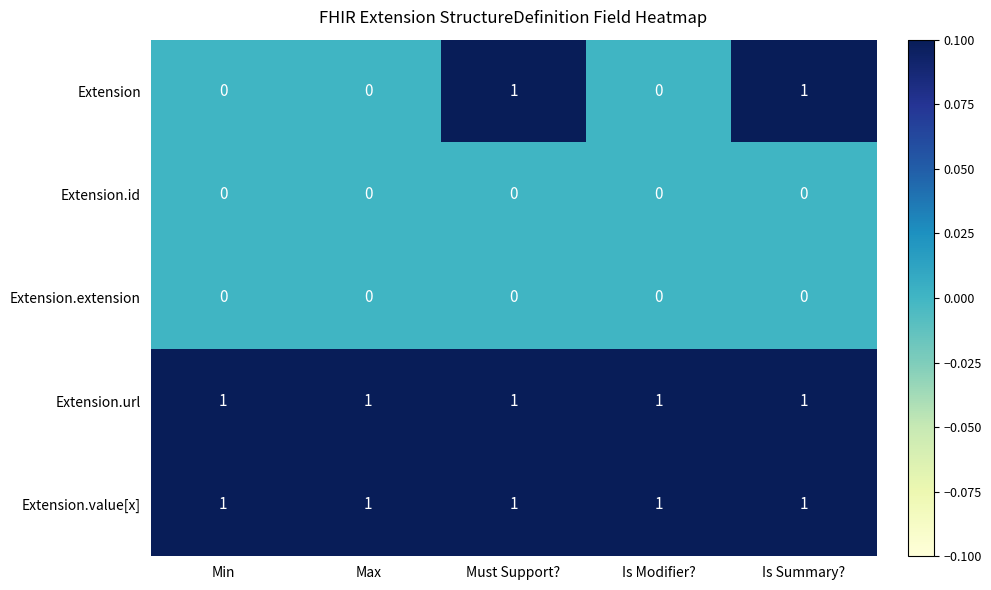

Is the value of Extension.url at Max greater than the value of Extension at Min?

Yes